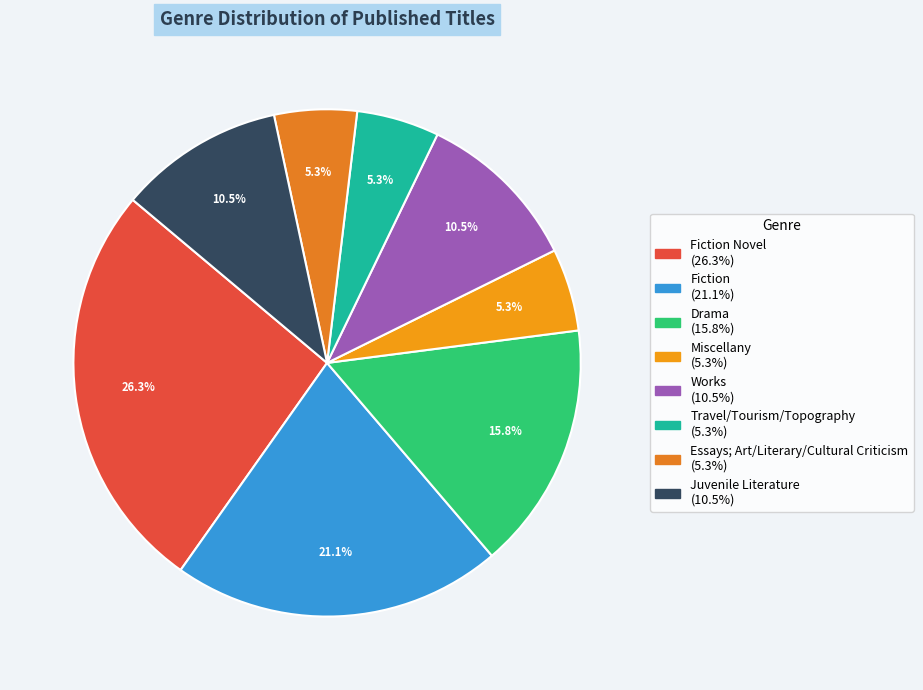

Count the number of slices in the pie.

8